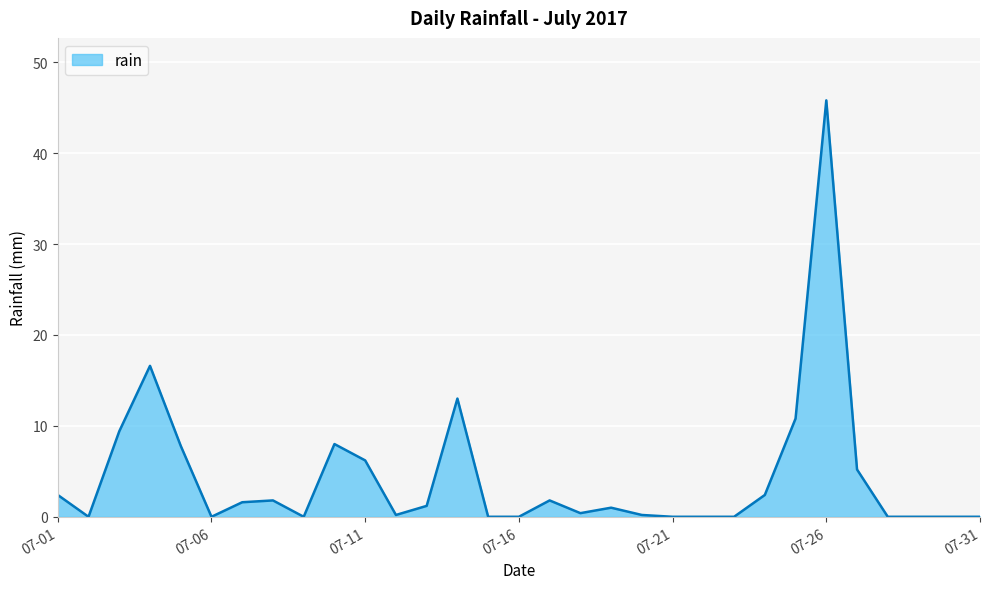

What is the greatest value displayed?

45.8